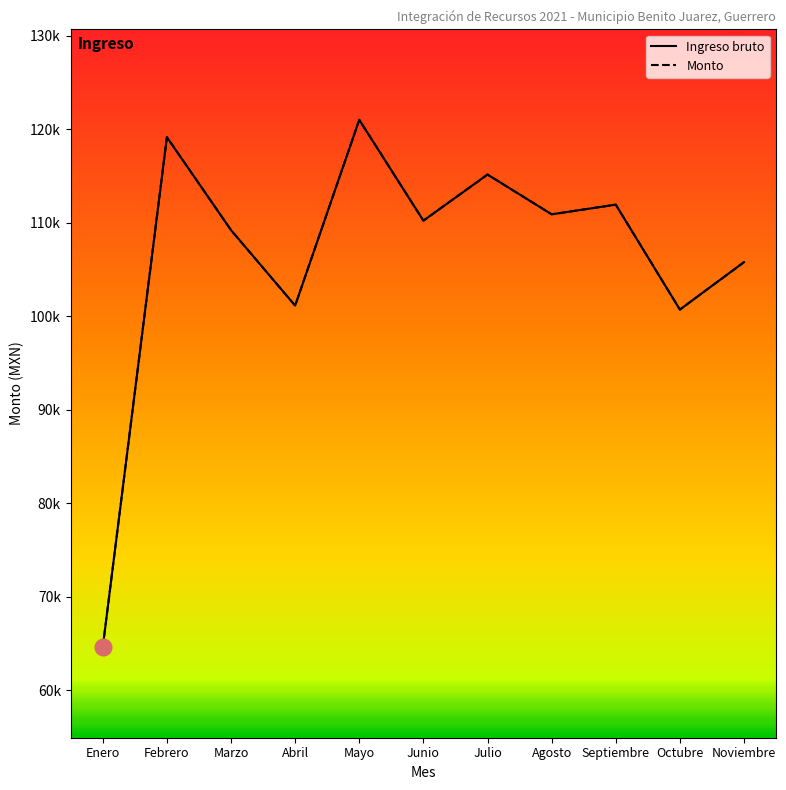

Does the chart have visible grid lines?

No